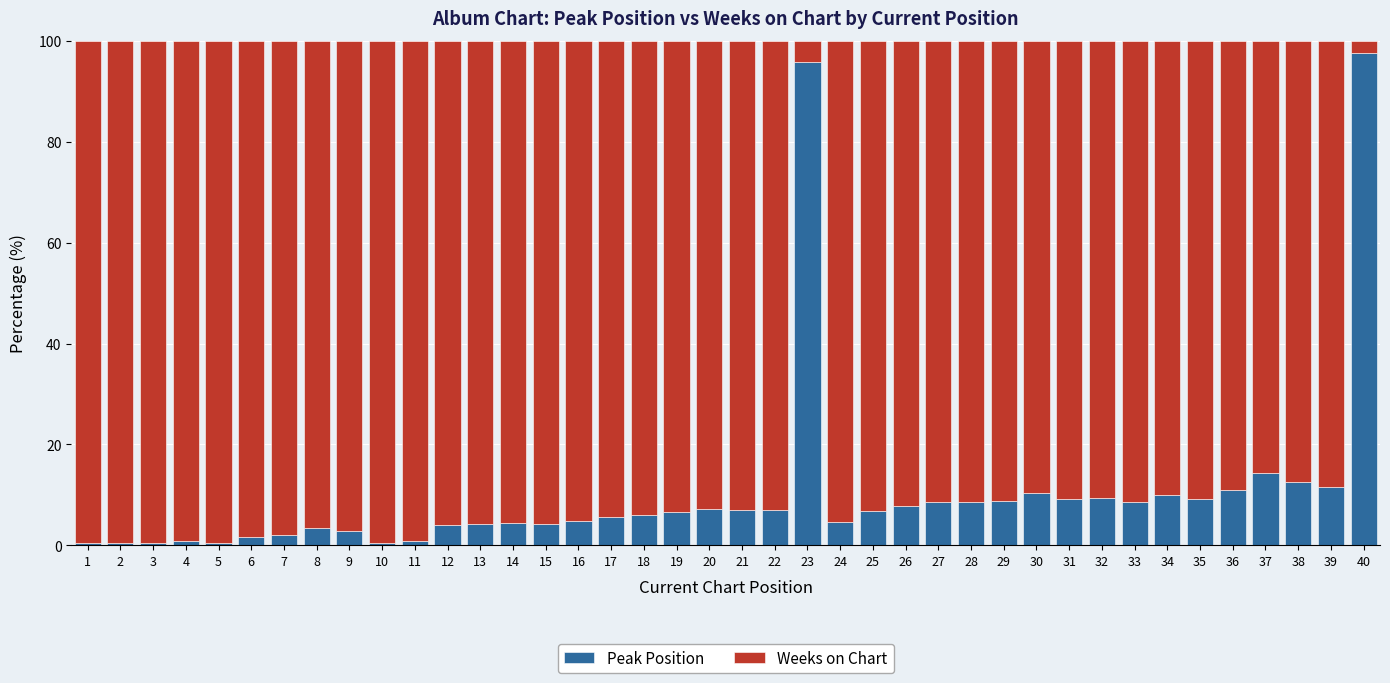

What is the difference between the maximum and second lowest values in the Peak Position series?

97.1